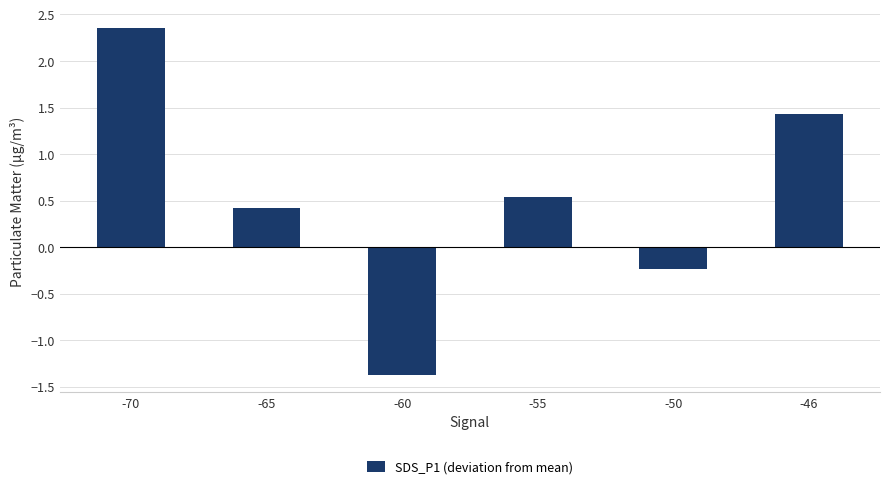

What is the value of the 6th bar from the left?

1.4